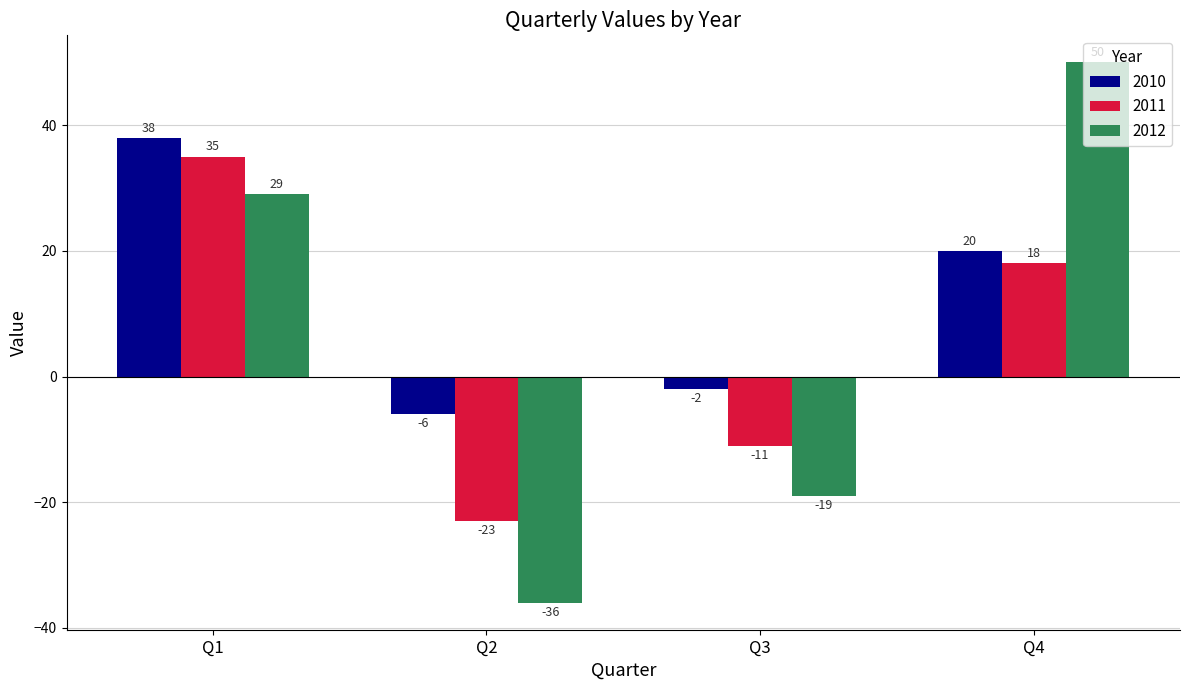

Are the bars grouped side by side (vs. stacked)?

Yes